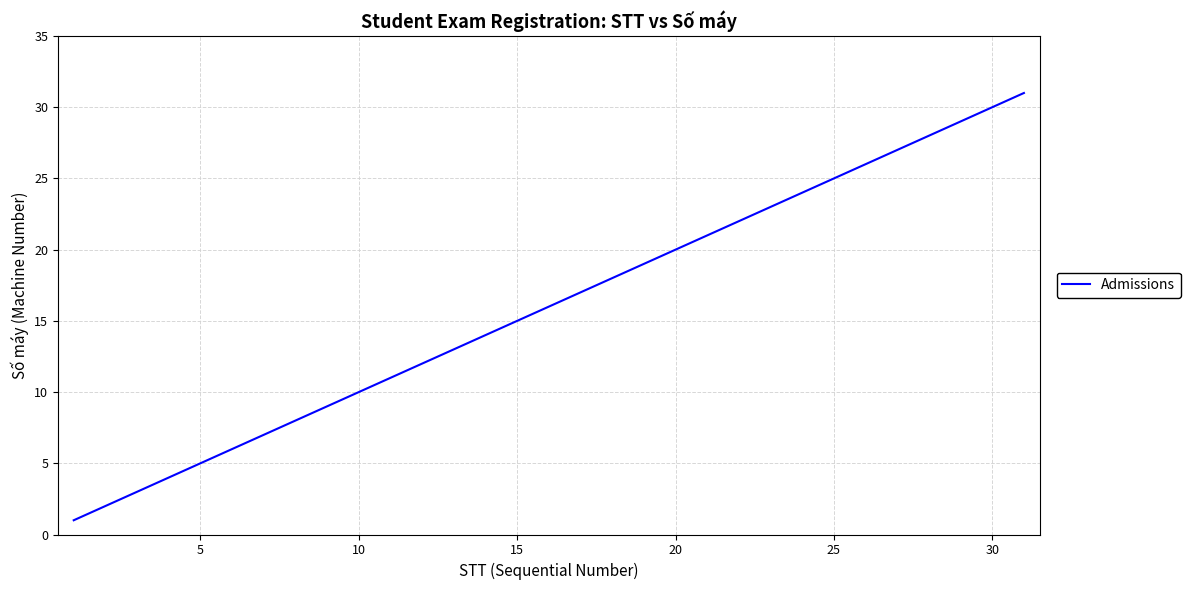

What is the maximum value shown in the chart?

31